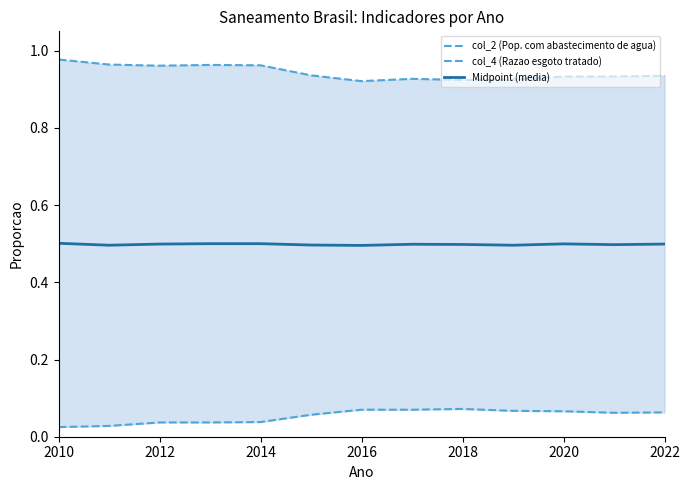

What is the average value of the Midpoint (media) series?

0.5